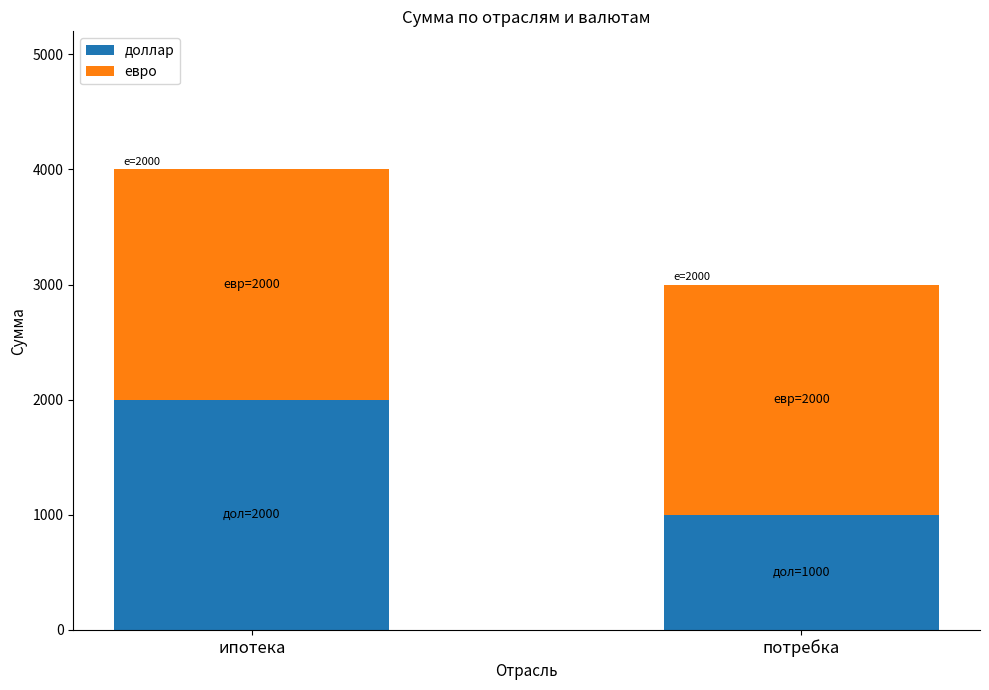

What is the sum of the доллар values at потребка and ипотека?

3000